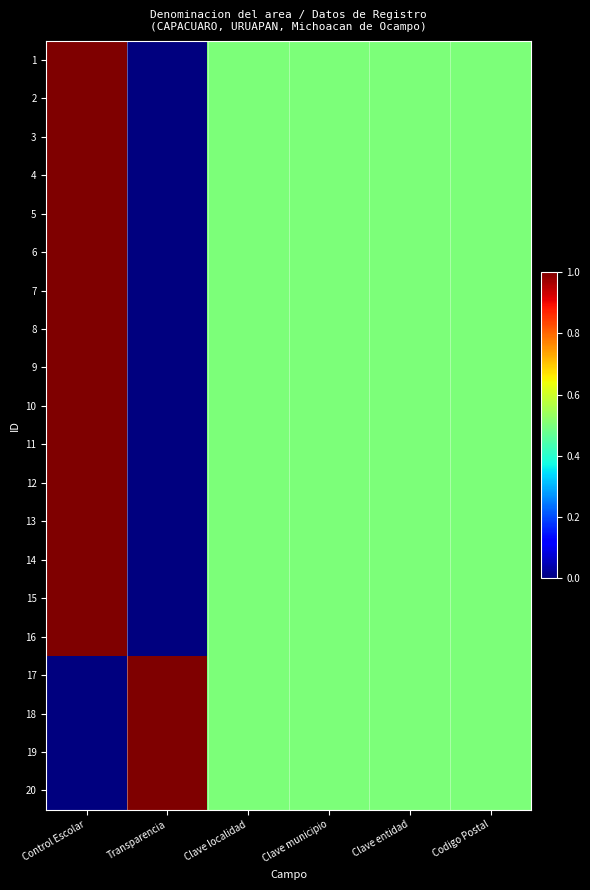

Reading left to right, list all the values displayed in this chart.

1: Control Escolar=1.0	Transparencia=0.0	Clave localidad=0.5	Clave municipio=0.5	Clave entidad=0.5	Codigo Postal=0.5
2: Control Escolar=1.0	Transparencia=0.0	Clave localidad=0.5	Clave municipio=0.5	Clave entidad=0.5	Codigo Postal=0.5
3: Control Escolar=1.0	Transparencia=0.0	Clave localidad=0.5	Clave municipio=0.5	Clave entidad=0.5	Codigo Postal=0.5
4: Control Escolar=1.0	Transparencia=0.0	Clave localidad=0.5	Clave municipio=0.5	Clave entidad=0.5	Codigo Postal=0.5
5: Control Escolar=1.0	Transparencia=0.0	Clave localidad=0.5	Clave municipio=0.5	Clave entidad=0.5	Codigo Postal=0.5
6: Control Escolar=1.0	Transparencia=0.0	Clave localidad=0.5	Clave municipio=0.5	Clave entidad=0.5	Codigo Postal=0.5
7: Control Escolar=1.0	Transparencia=0.0	Clave localidad=0.5	Clave municipio=0.5	Clave entidad=0.5	Codigo Postal=0.5
8: Control Escolar=1.0	Transparencia=0.0	Clave localidad=0.5	Clave municipio=0.5	Clave entidad=0.5	Codigo Postal=0.5
9: Control Escolar=1.0	Transparencia=0.0	Clave localidad=0.5	Clave municipio=0.5	Clave entidad=0.5	Codigo Postal=0.5
10: Control Escolar=1.0	Transparencia=0.0	Clave localidad=0.5	Clave municipio=0.5	Clave entidad=0.5	Codigo Postal=0.5
11: Control Escolar=1.0	Transparencia=0.0	Clave localidad=0.5	Clave municipio=0.5	Clave entidad=0.5	Codigo Postal=0.5
12: Control Escolar=1.0	Transparencia=0.0	Clave localidad=0.5	Clave municipio=0.5	Clave entidad=0.5	Codigo Postal=0.5
13: Control Escolar=1.0	Transparencia=0.0	Clave localidad=0.5	Clave municipio=0.5	Clave entidad=0.5	Codigo Postal=0.5
14: Control Escolar=1.0	Transparencia=0.0	Clave localidad=0.5	Clave municipio=0.5	Clave entidad=0.5	Codigo Postal=0.5
15: Control Escolar=1.0	Transparencia=0.0	Clave localidad=0.5	Clave municipio=0.5	Clave entidad=0.5	Codigo Postal=0.5
16: Control Escolar=1.0	Transparencia=0.0	Clave localidad=0.5	Clave municipio=0.5	Clave entidad=0.5	Codigo Postal=0.5
17: Control Escolar=0.0	Transparencia=1.0	Clave localidad=0.5	Clave municipio=0.5	Clave entidad=0.5	Codigo Postal=0.5
18: Control Escolar=0.0	Transparencia=1.0	Clave localidad=0.5	Clave municipio=0.5	Clave entidad=0.5	Codigo Postal=0.5
19: Control Escolar=0.0	Transparencia=1.0	Clave localidad=0.5	Clave municipio=0.5	Clave entidad=0.5	Codigo Postal=0.5
20: Control Escolar=0.0	Transparencia=1.0	Clave localidad=0.5	Clave municipio=0.5	Clave entidad=0.5	Codigo Postal=0.5